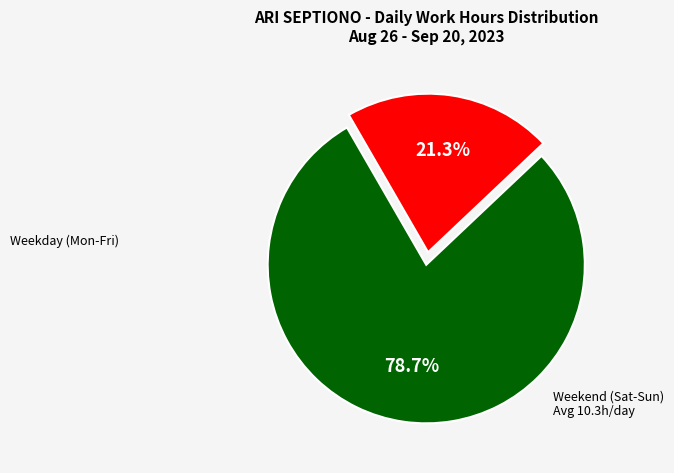

To the nearest percent, what is the average slice percentage?

50%